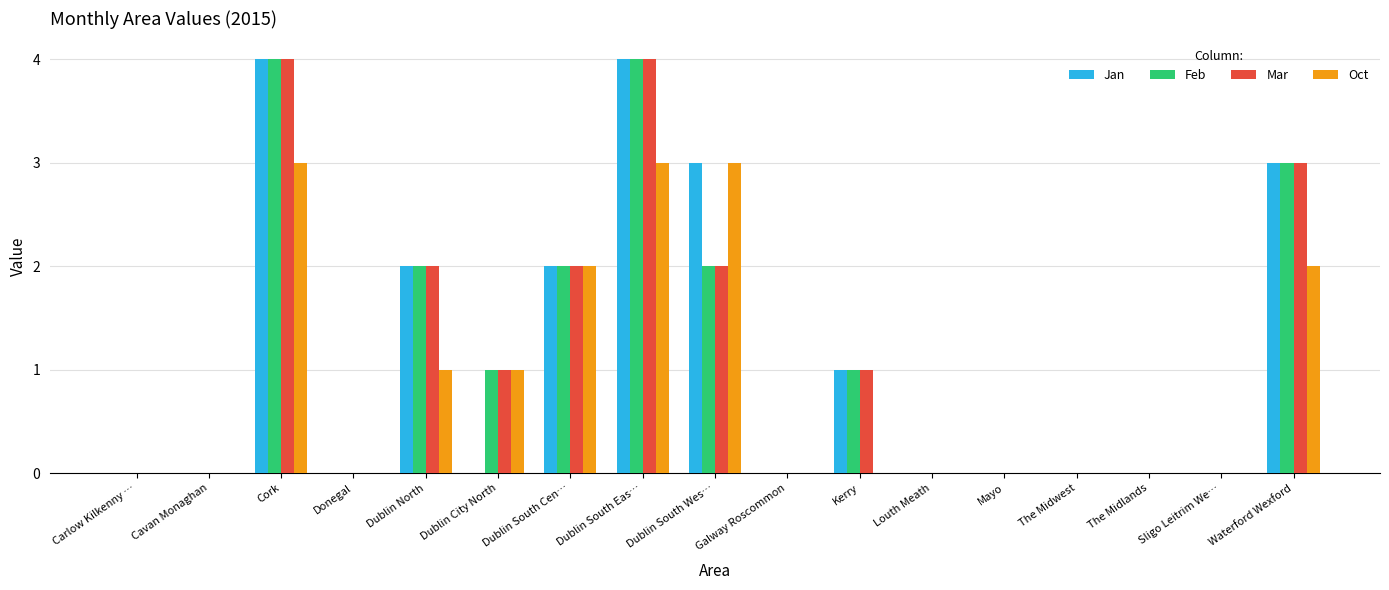

How many series are shown in this chart?

4